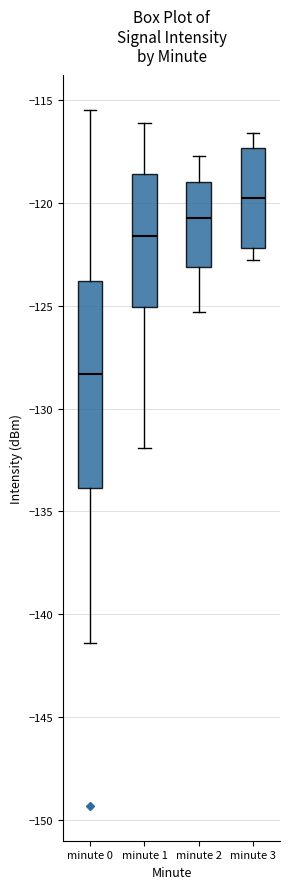

Reading left to right, read every box against the y-axis: the position of its median line, the range the box covers, and the ends of its whiskers. The values are not printed on the chart, so give them approximately, as read against the axis.

minute 0: median -128.5, box -134.0 to -124.0, whiskers -141.5 to -115.5
minute 1: median -121.5, box -125.0 to -118.5, whiskers -132.0 to -116.0
minute 2: median -120.5, box -123.0 to -119.0, whiskers -125.5 to -117.5
minute 3: median -119.5, box -122.0 to -117.5, whiskers -123.0 to -116.5